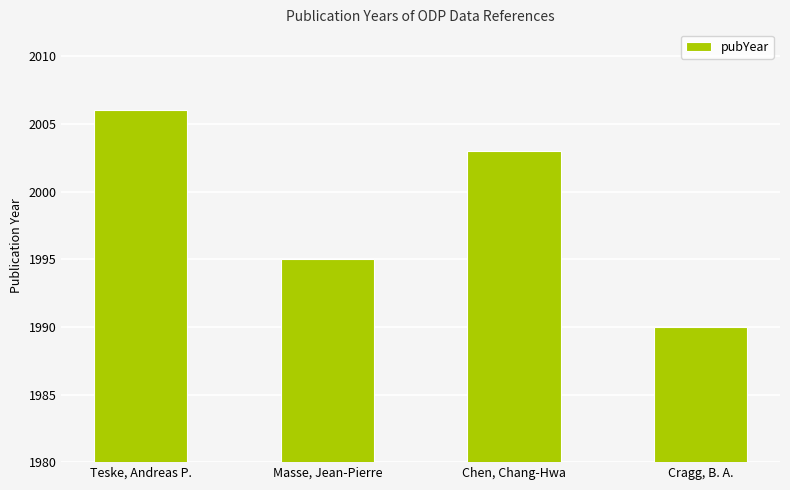

The chart shows a value of 1990 at Cragg, B. A.. True or false?

True